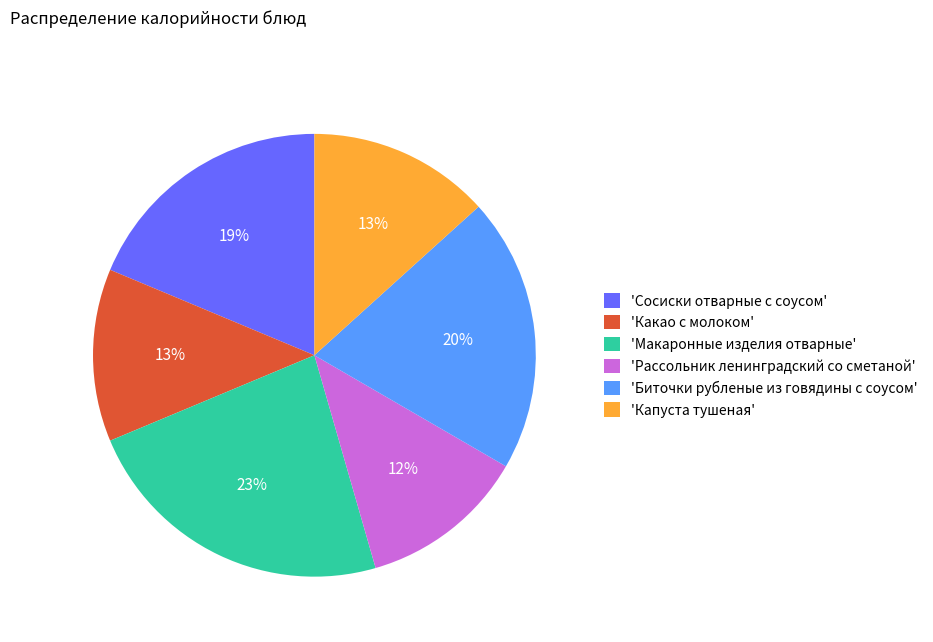

Which slice is the largest?

'Макаронные изделия отварные'